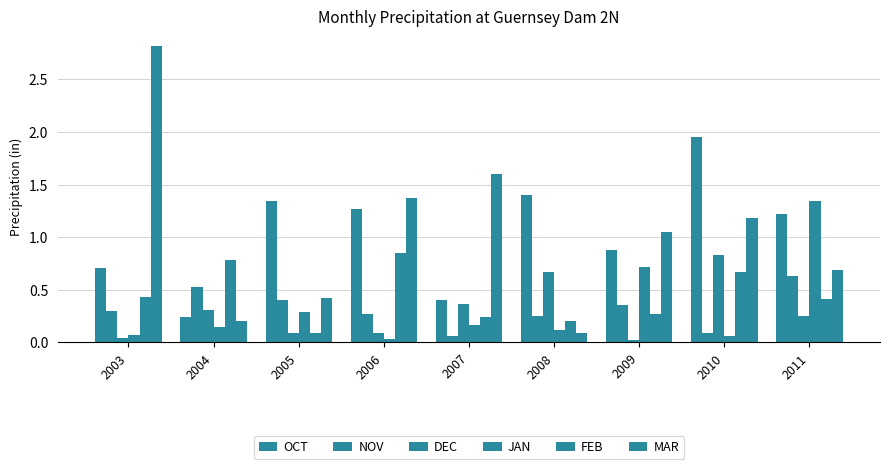

At how many categories does at least one series exceed 0?

9